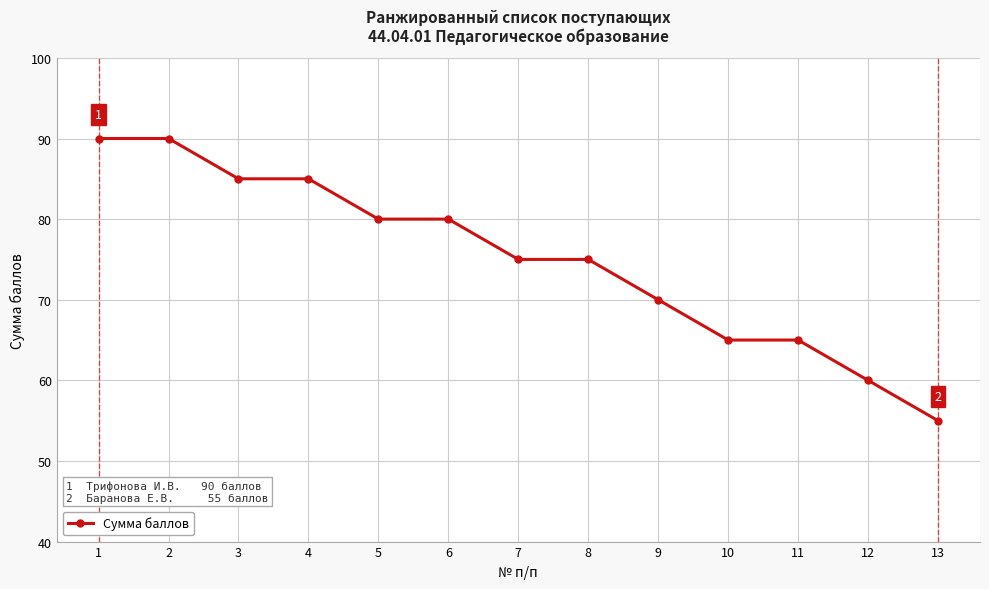

What is the change in value from 5 to 9?

-10